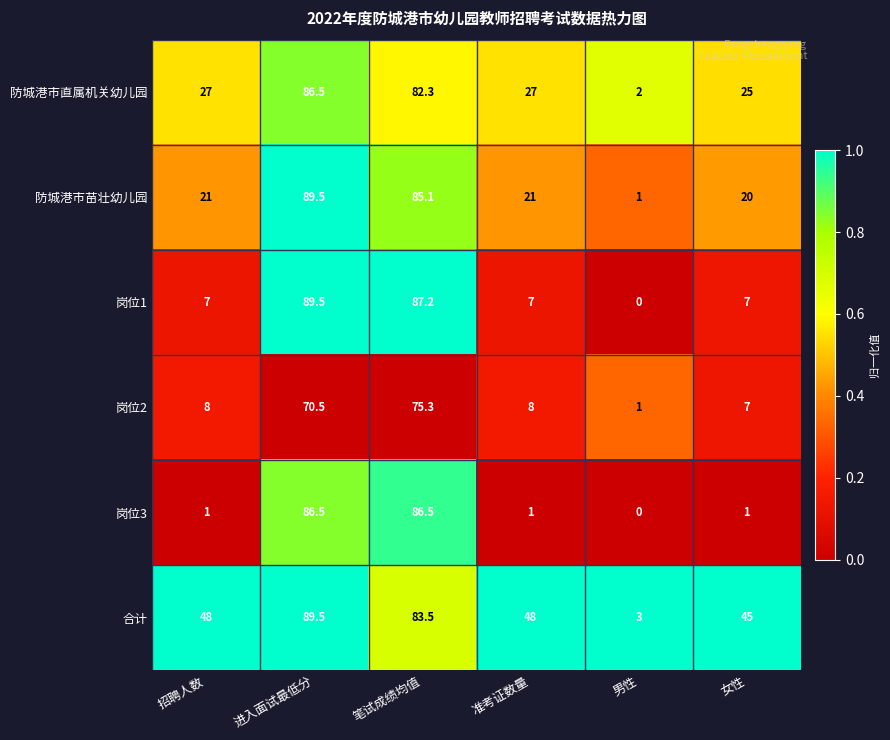

What value does the 岗位2 series have at 准考证数量?

8.0